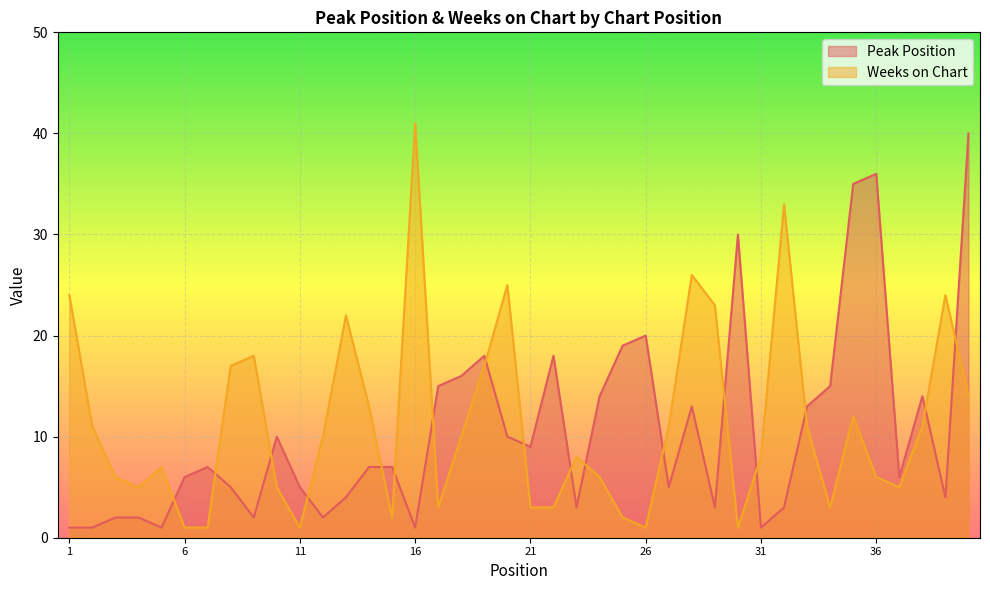

Where does the Weeks on Chart series first go above 10?

1